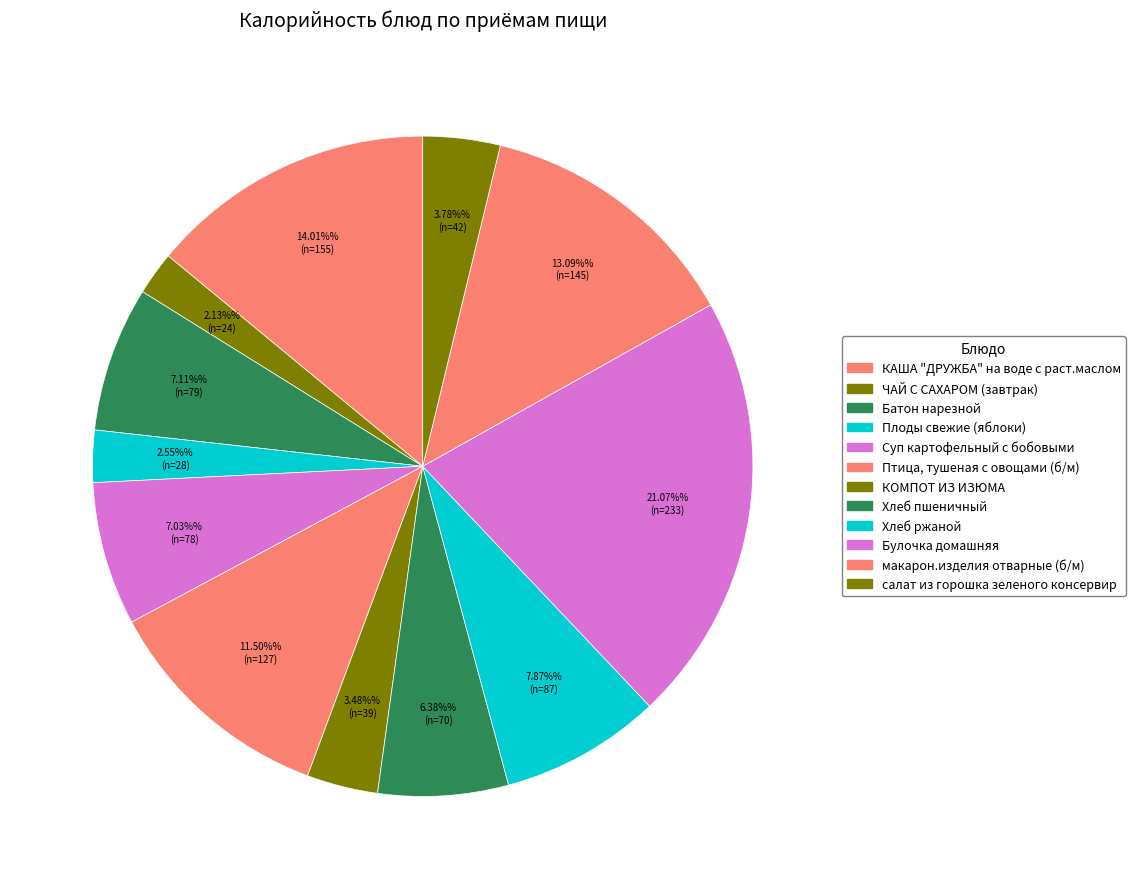

True or false: Батон нарезной accounts for 7% of the total.

True